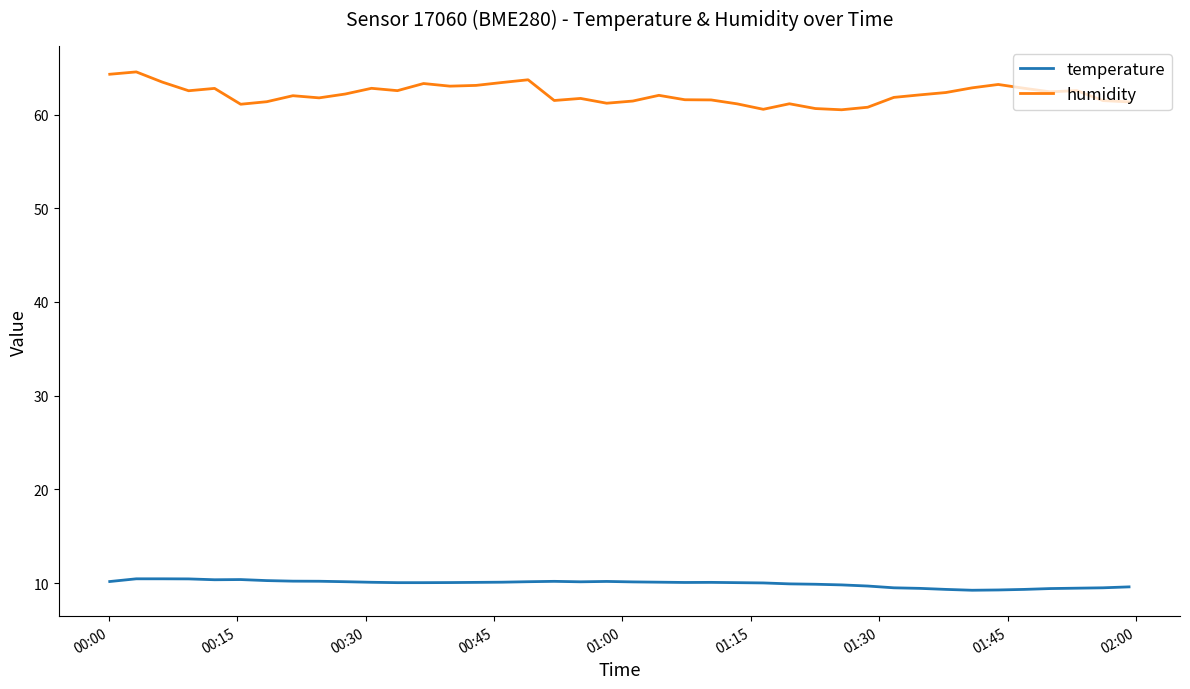

Does the chart have visible grid lines?

No